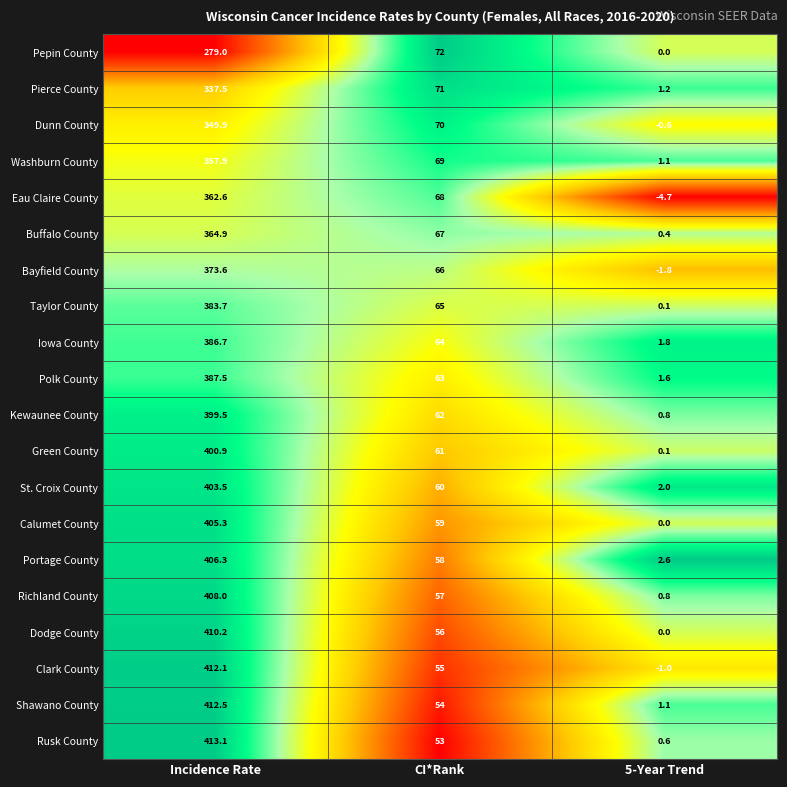

At which label does Dunn County first exceed 70?

Incidence Rate